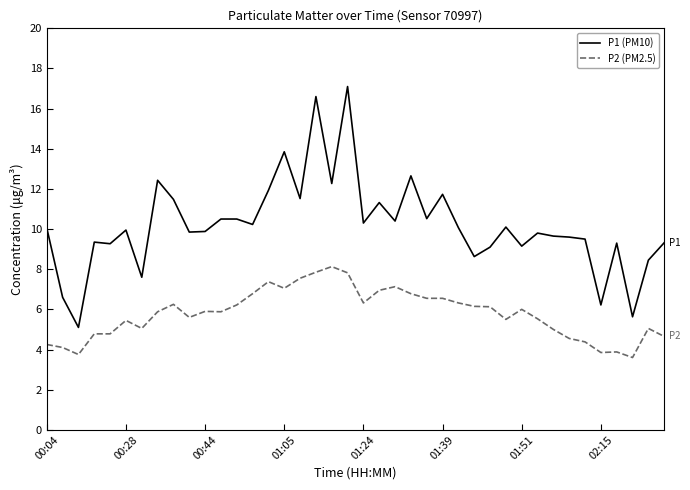

Which series has the widest spread of values?

P1 (PM10)